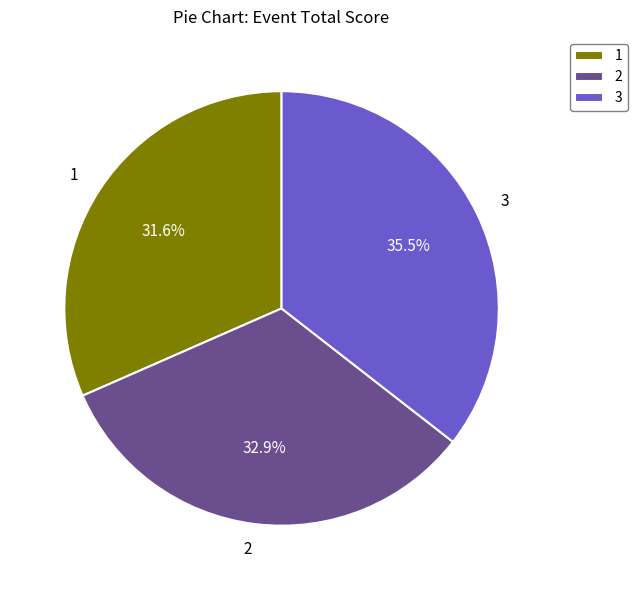

True or false: 3 accounts for 30% of the total.

False